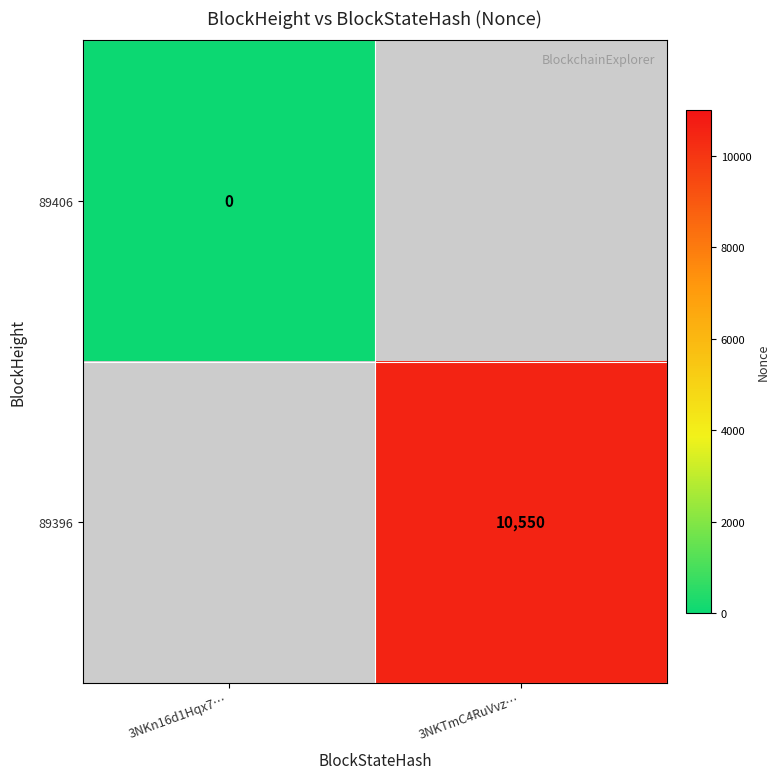

Is it true that 89396 equals 4090.3 at 3NKTmC4RuVvz…?

False